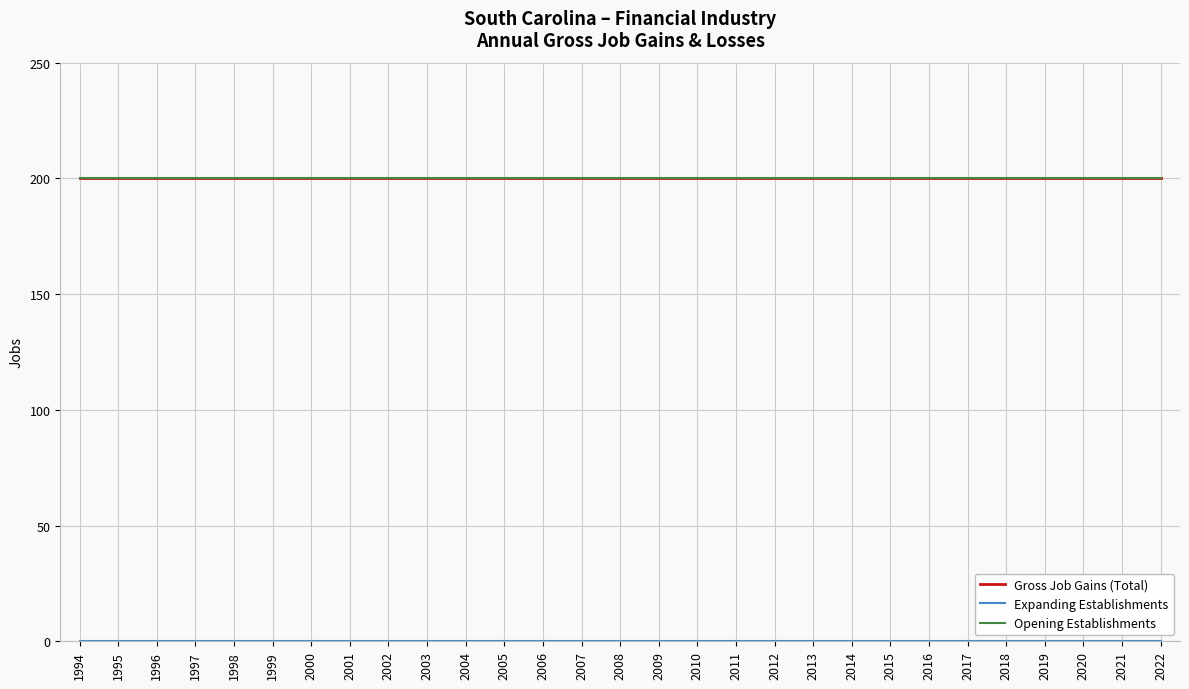

How many lines are shown in the chart?

3